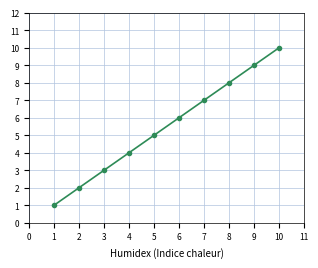

What is the difference between the maximum and minimum values?

9